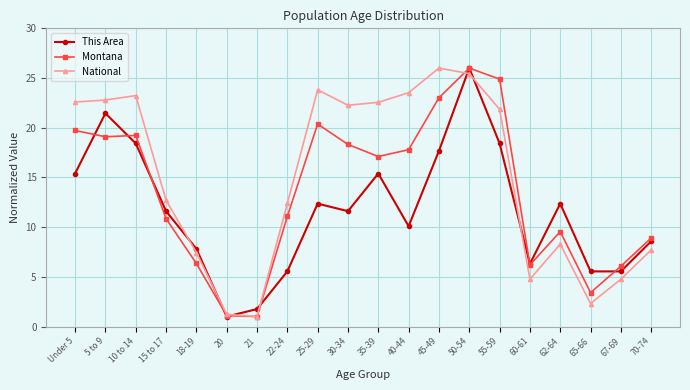

At which label does This Area first exceed 11?

Under 5